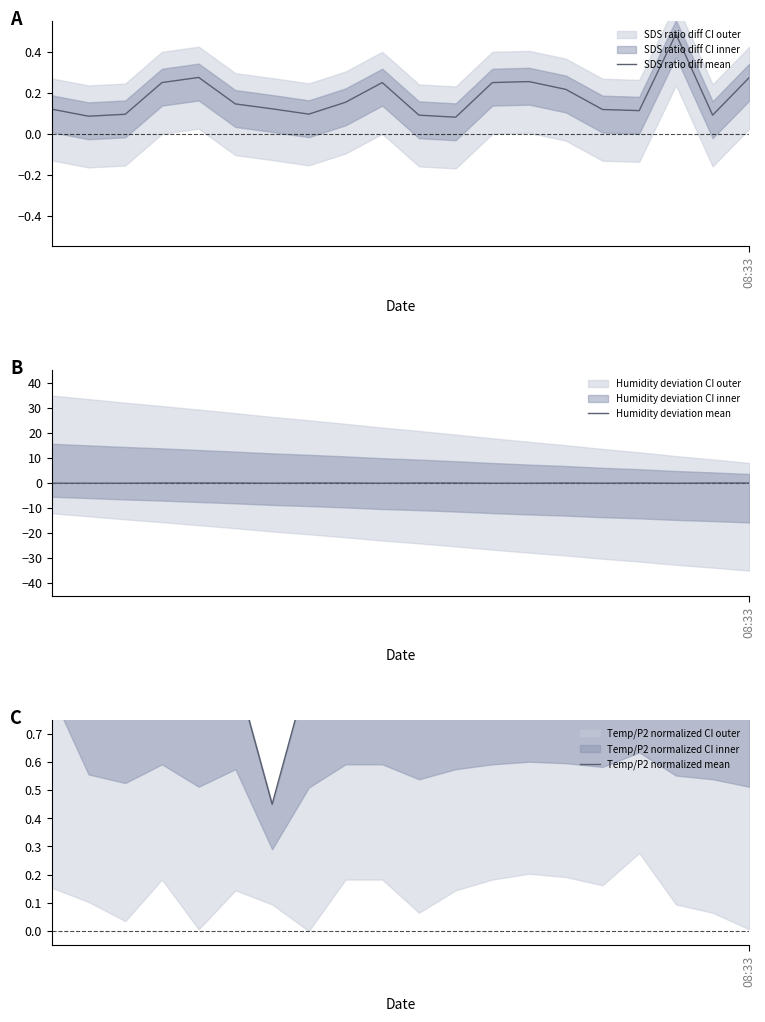

At how many categories does at least one series exceed 0?

20